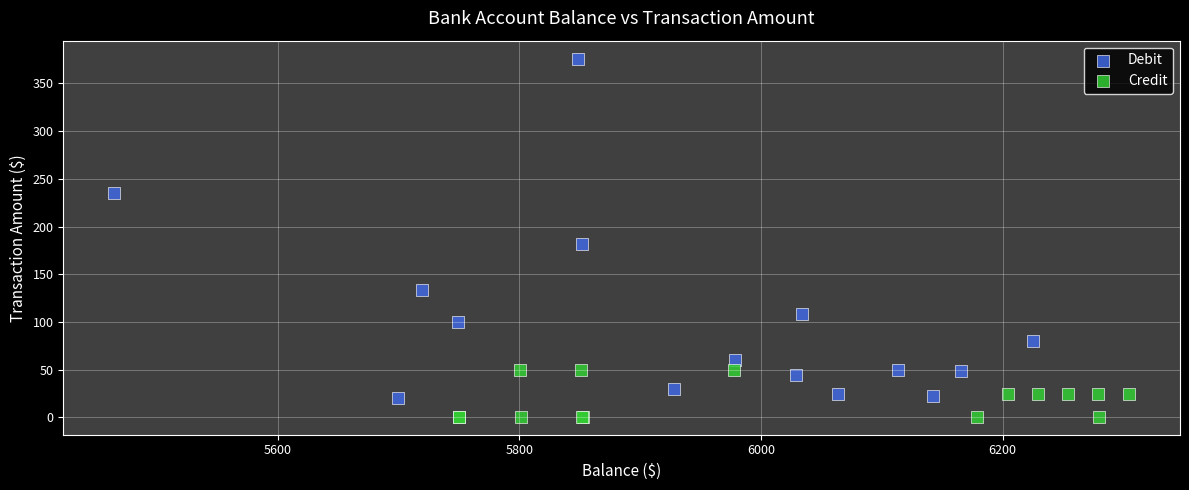

Which series contains the highest Y value?

Debit